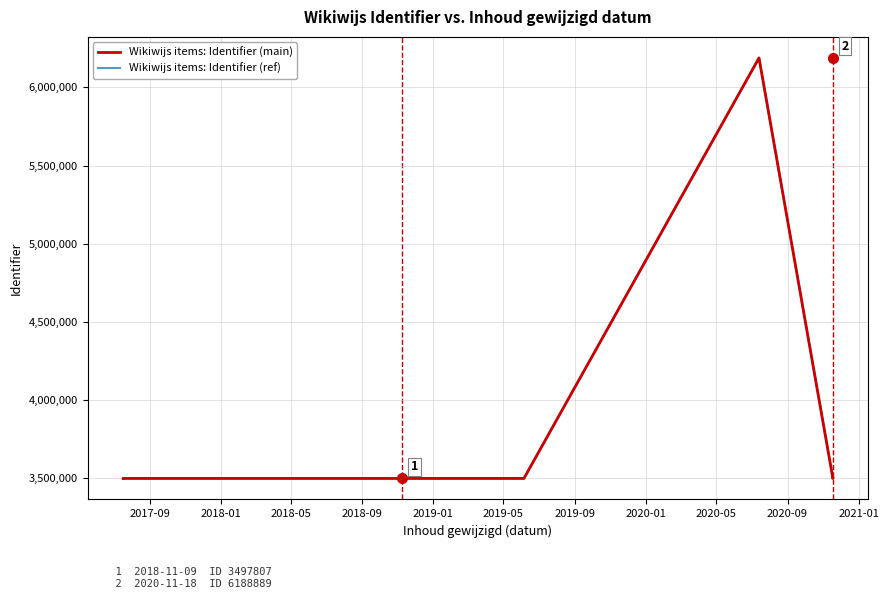

What position from the left is 2020-01?

8